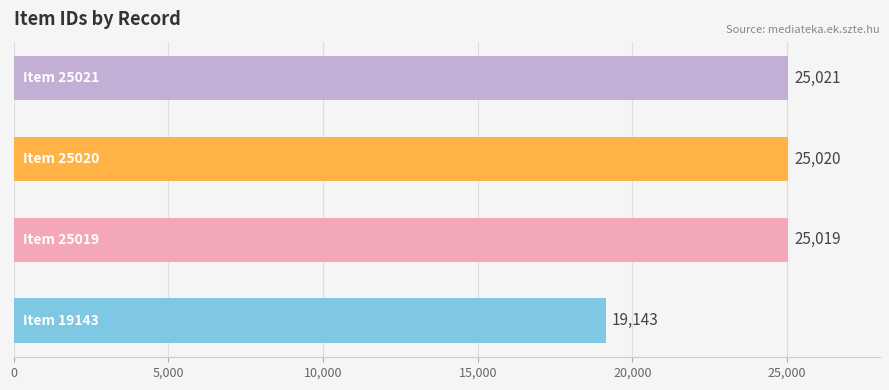

What is the sum of all values?

94203